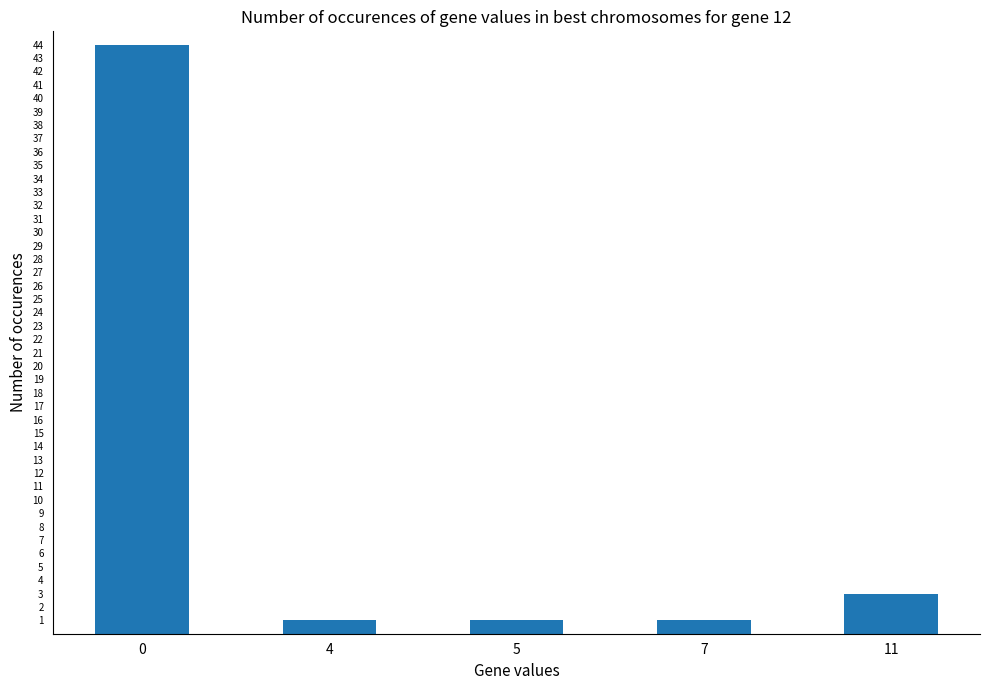

The chart shows a value of 44 at 0. True or false?

True